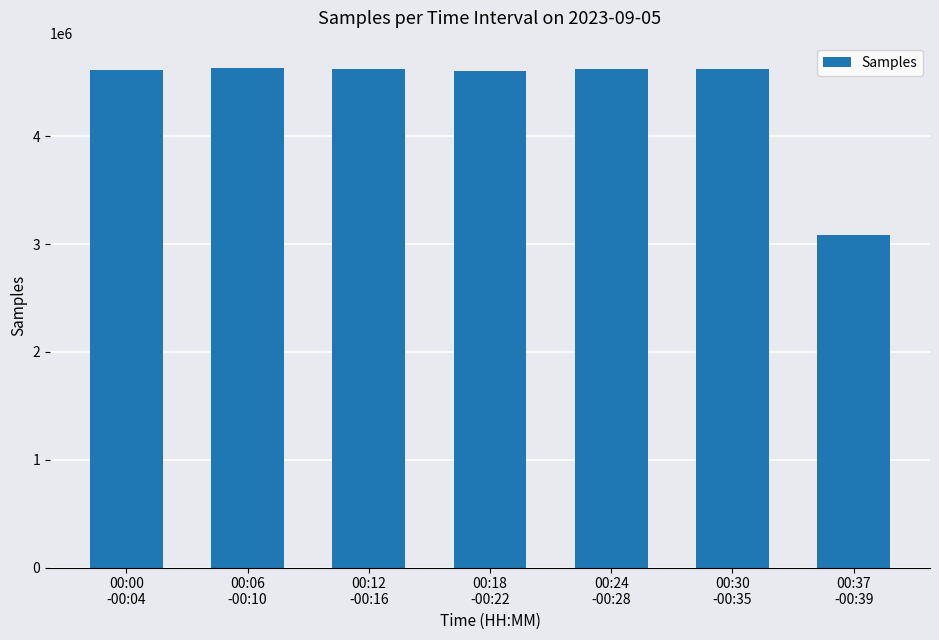

What is the value of the 3rd bar from the left?

4619832